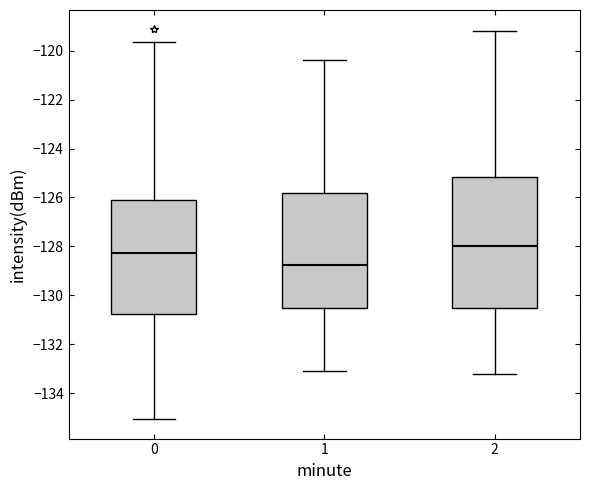

Reading left to right, transcribe this box plot: for each box, give where its median line is, the range the box spans, and where its two whiskers end, as read against the y-axis. The values are not printed on the chart, so give them approximately, as read against the axis.

0: median -128.2, box -130.8 to -126.2, whiskers -135.0 to -119.6
1: median -128.8, box -130.6 to -125.8, whiskers -133.0 to -120.4
2: median -128.0, box -130.6 to -125.2, whiskers -133.2 to -119.2